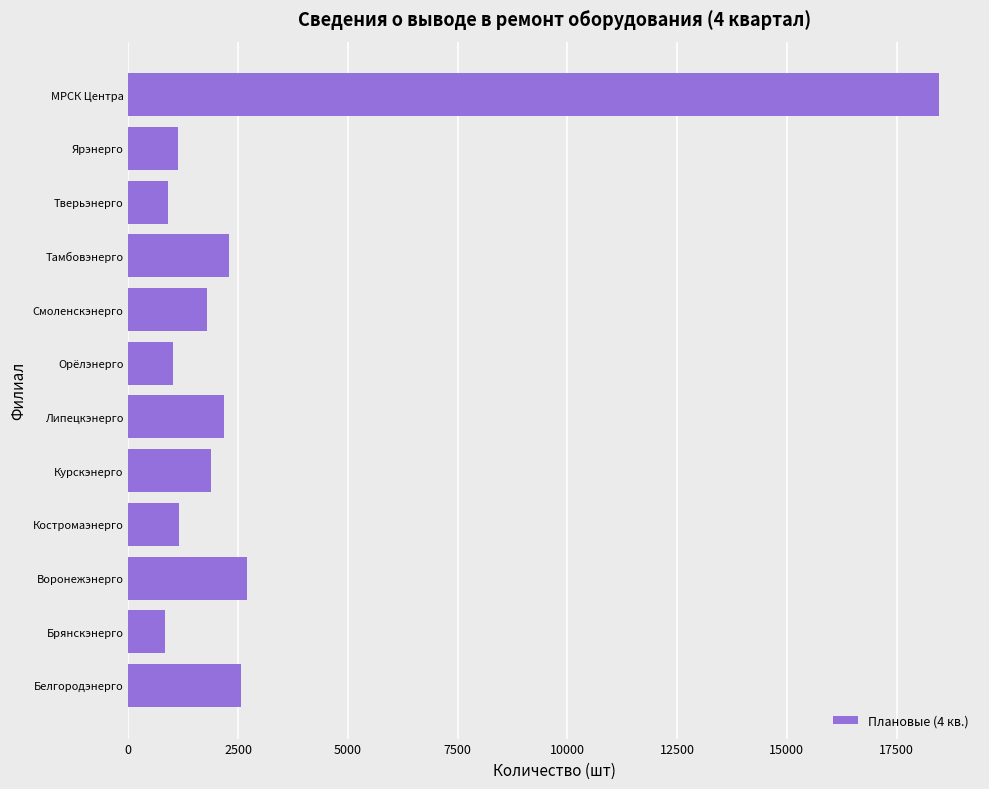

What is the greatest value displayed?

18474